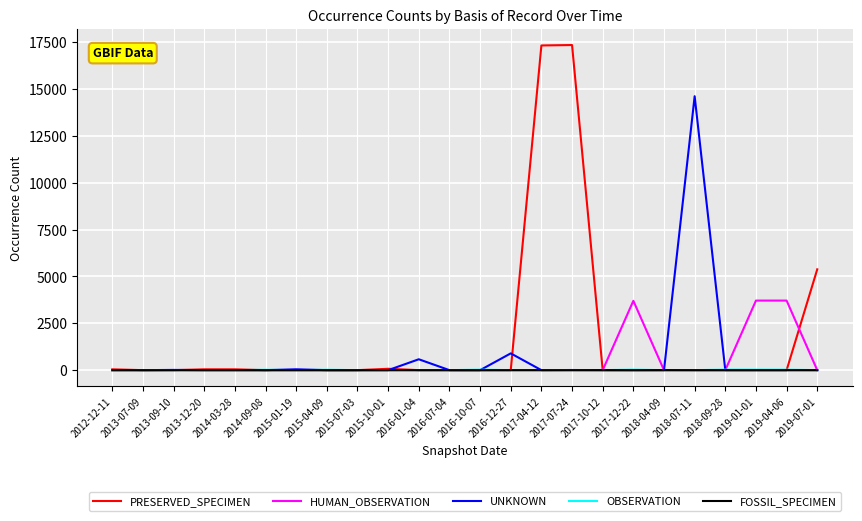

What is the difference between the maximum and minimum values in the UNKNOWN series?

14619